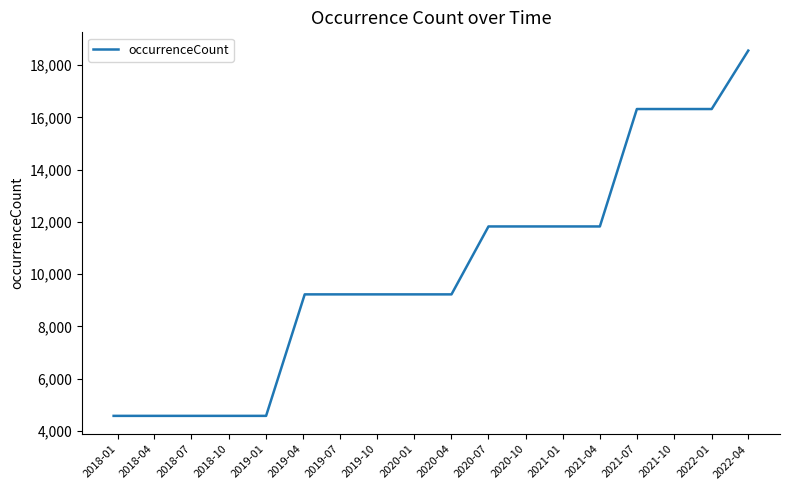

What is the minimum value shown in the chart?

4574